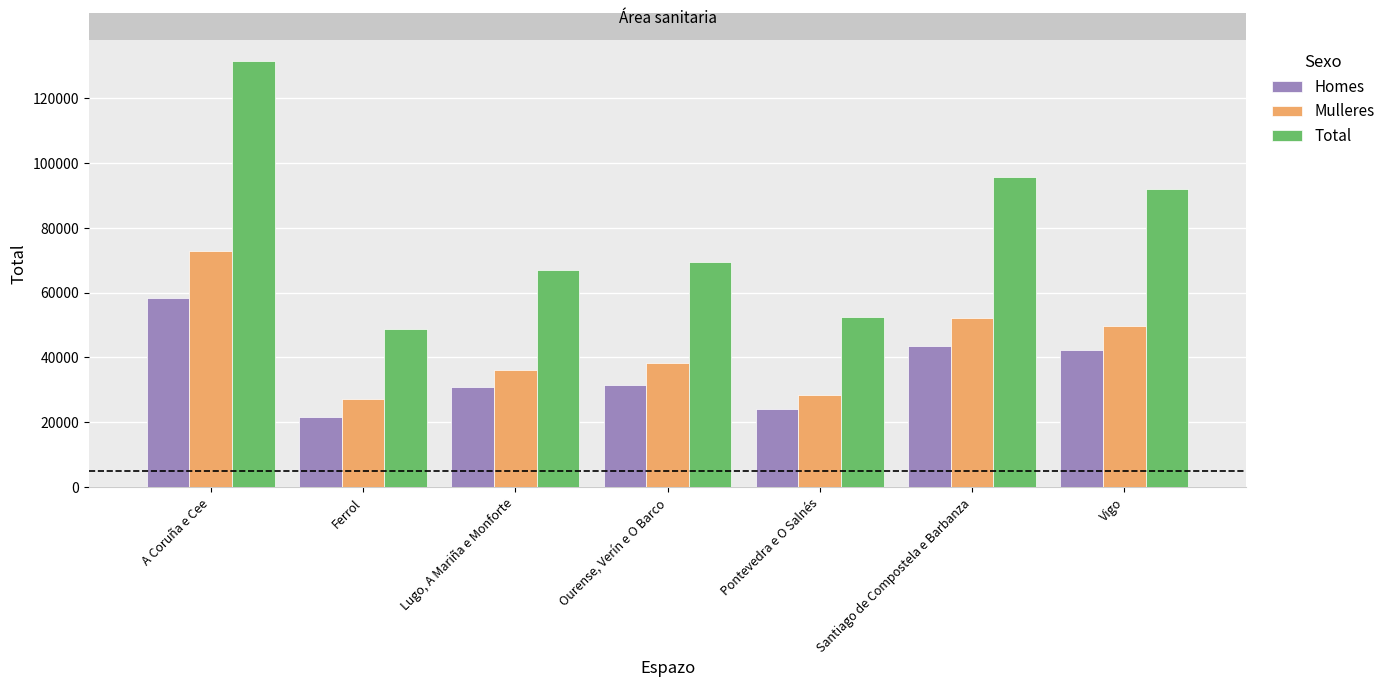

At which category is the sum across all series the highest?

A Coruña e Cee